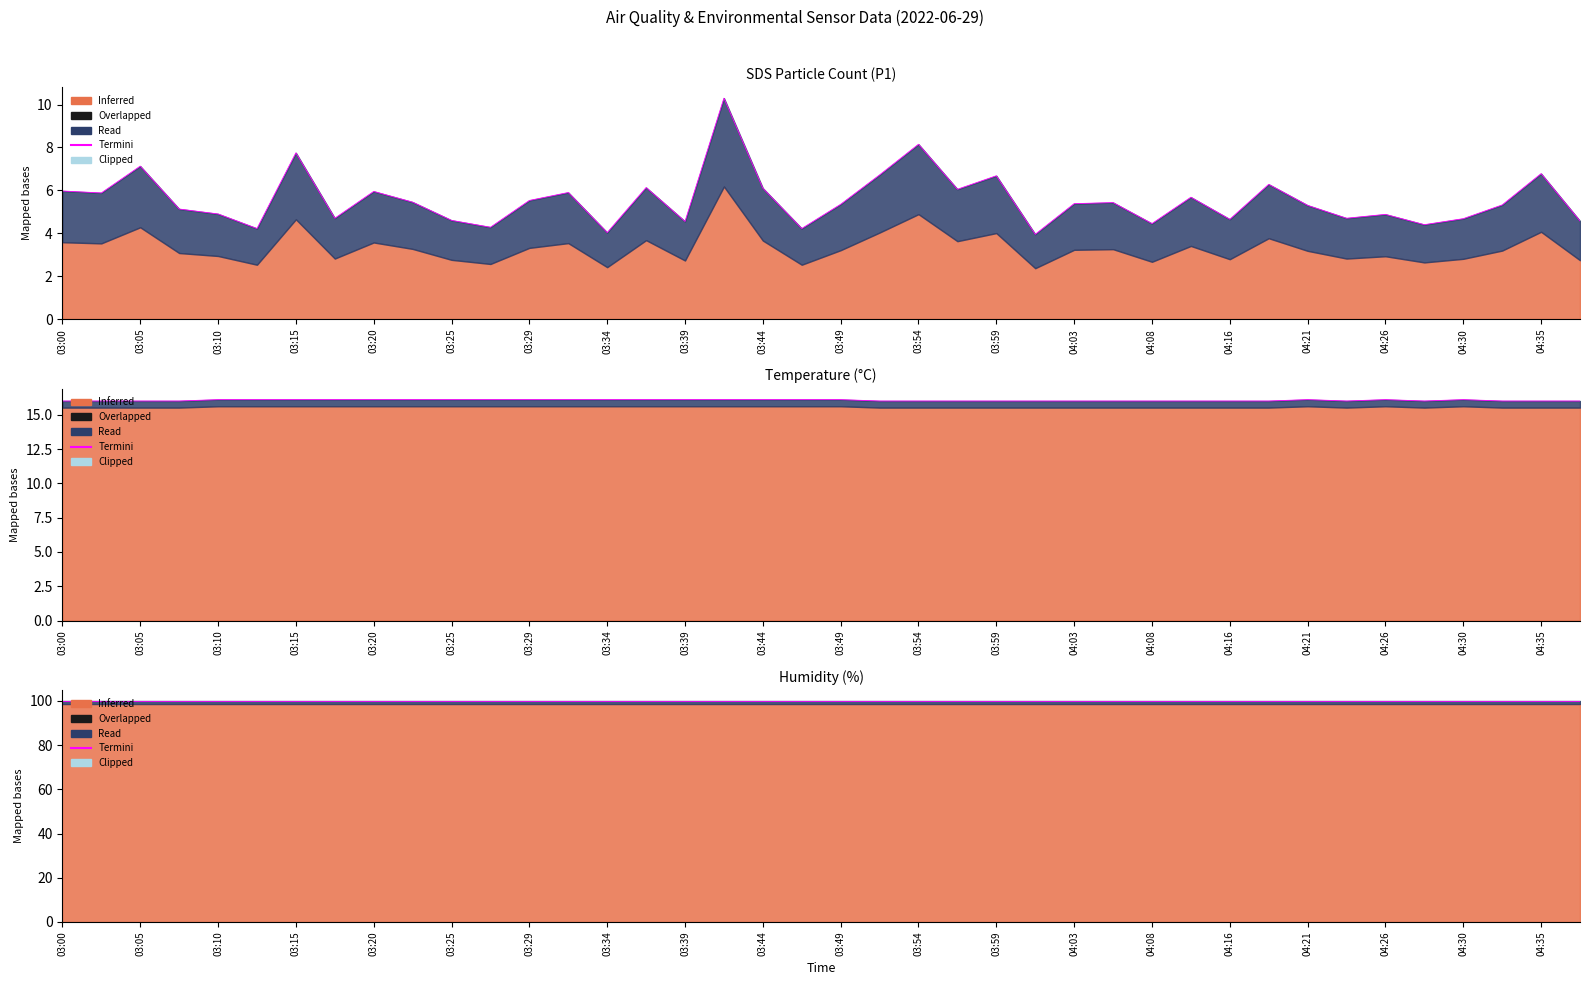

True or false: SDS_P1 has a value of 5.9 at 03:03.

True